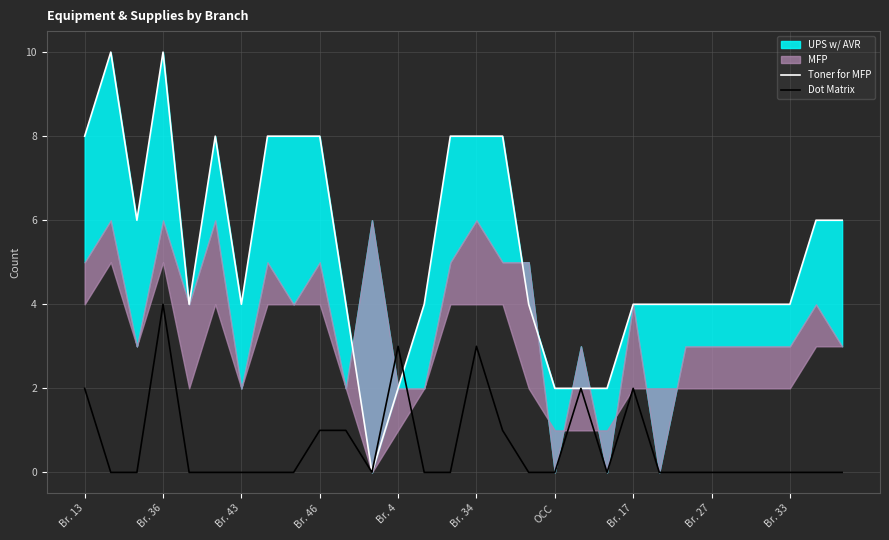

How many lines are shown in the chart?

2